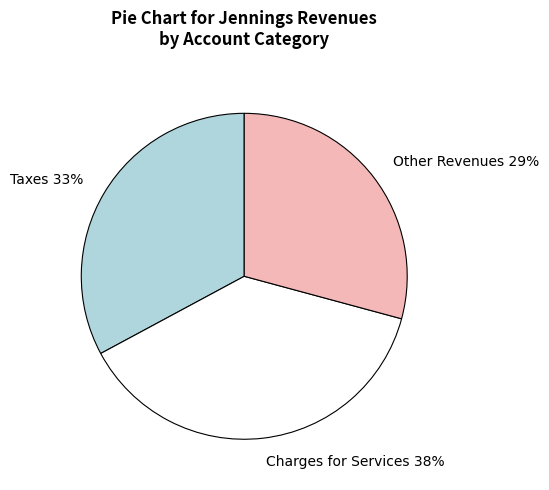

How many segments does this pie chart have?

3